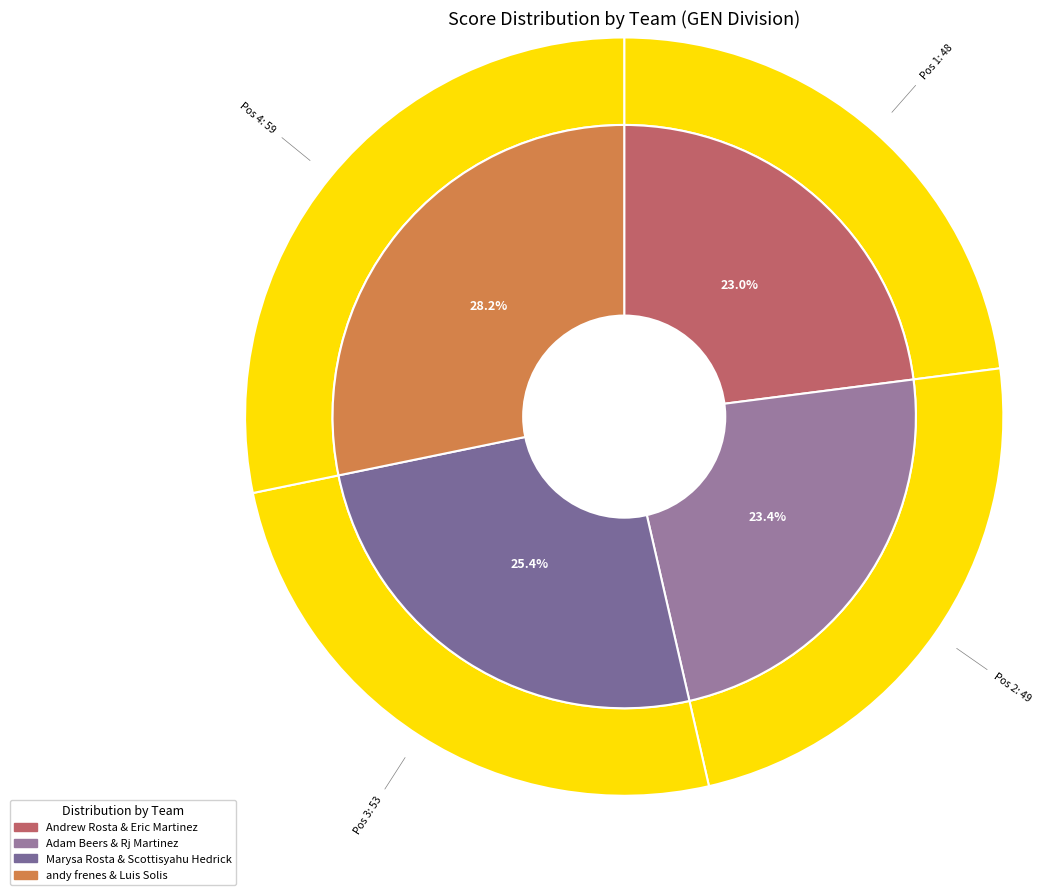

Is there any slice that represents more than half of the pie?

No